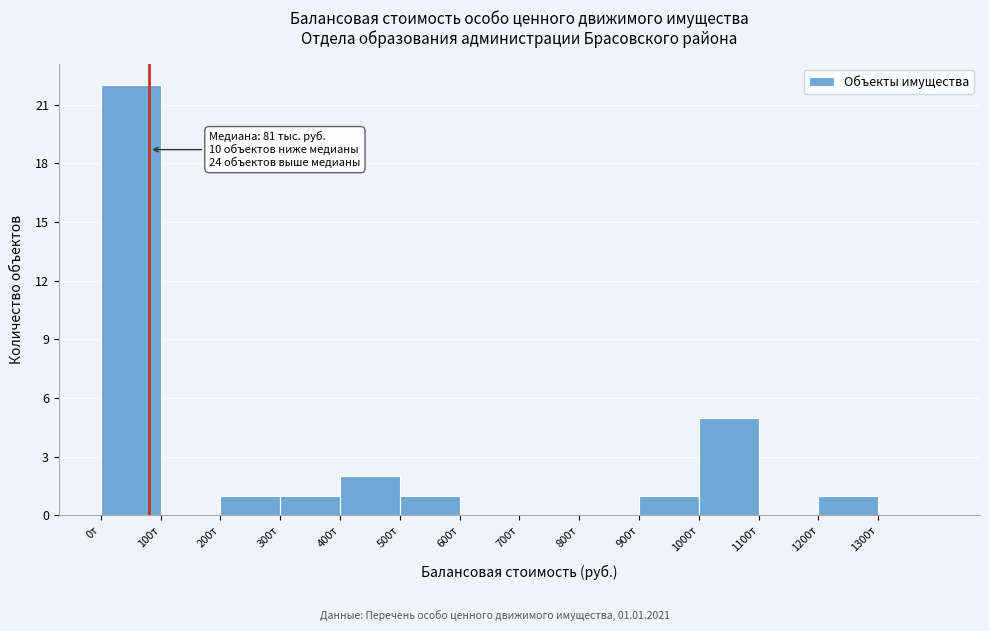

Reading right to left, transcribe all the data shown in this chart.

1300т=0	1200т=1	1100т=0	1000т=5	900т=1	800т=0	700т=0	600т=0	500т=1	400т=2	300т=1	200т=1	100т=0	0т=22